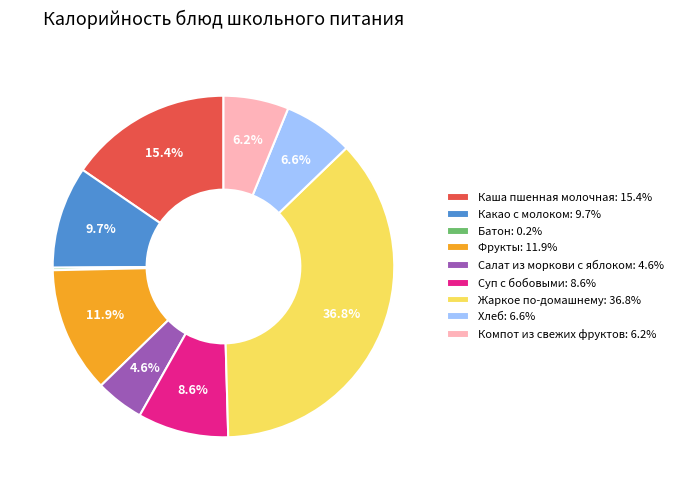

What percentage do Каша пшенная молочная: 15.4% and Салат из моркови с яблоком: 4.6% together represent?

20.0%